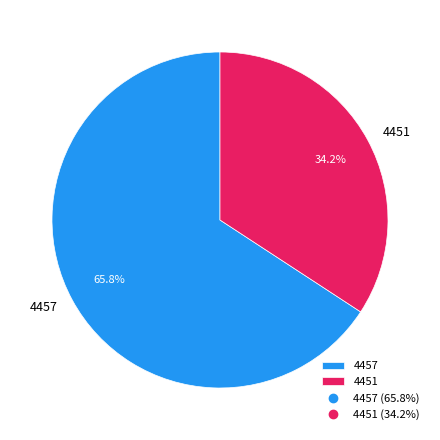

How many segments does this pie chart have?

2